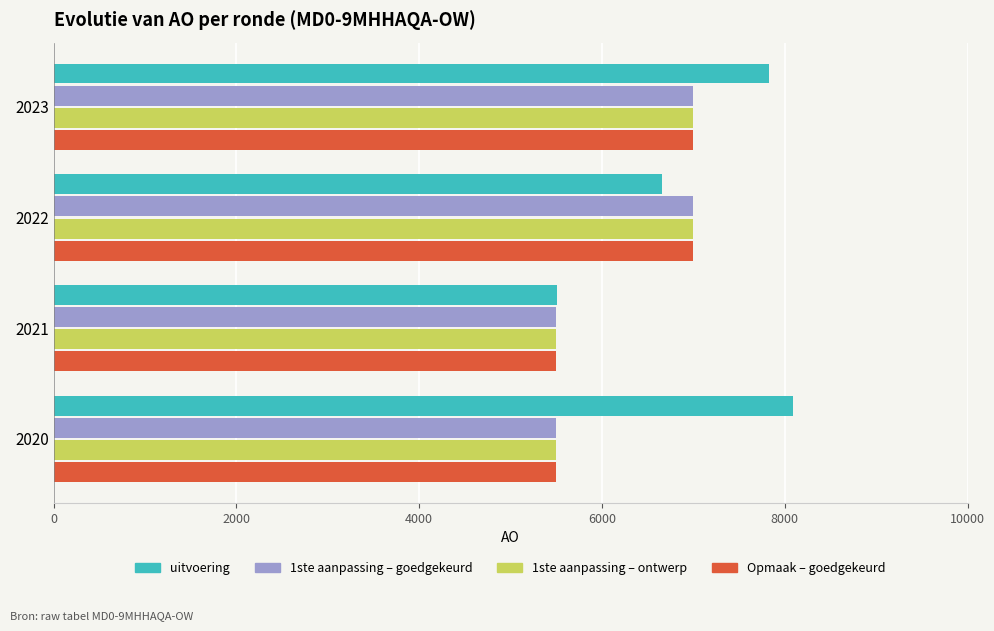

At which category is the sum across all series the highest?

2023